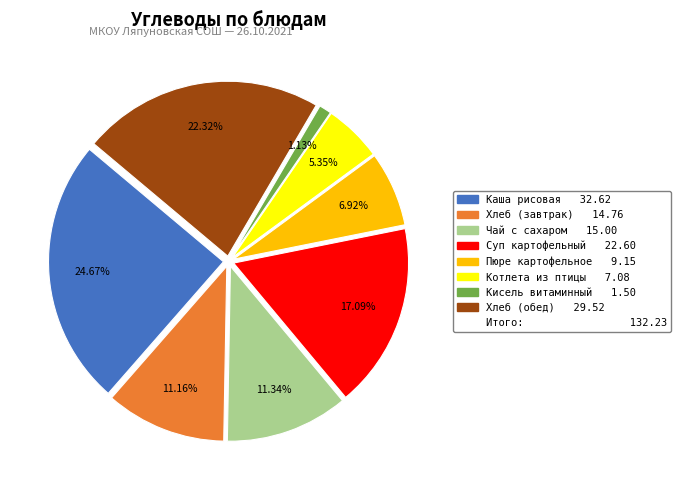

Is there any slice that represents more than half of the pie?

No